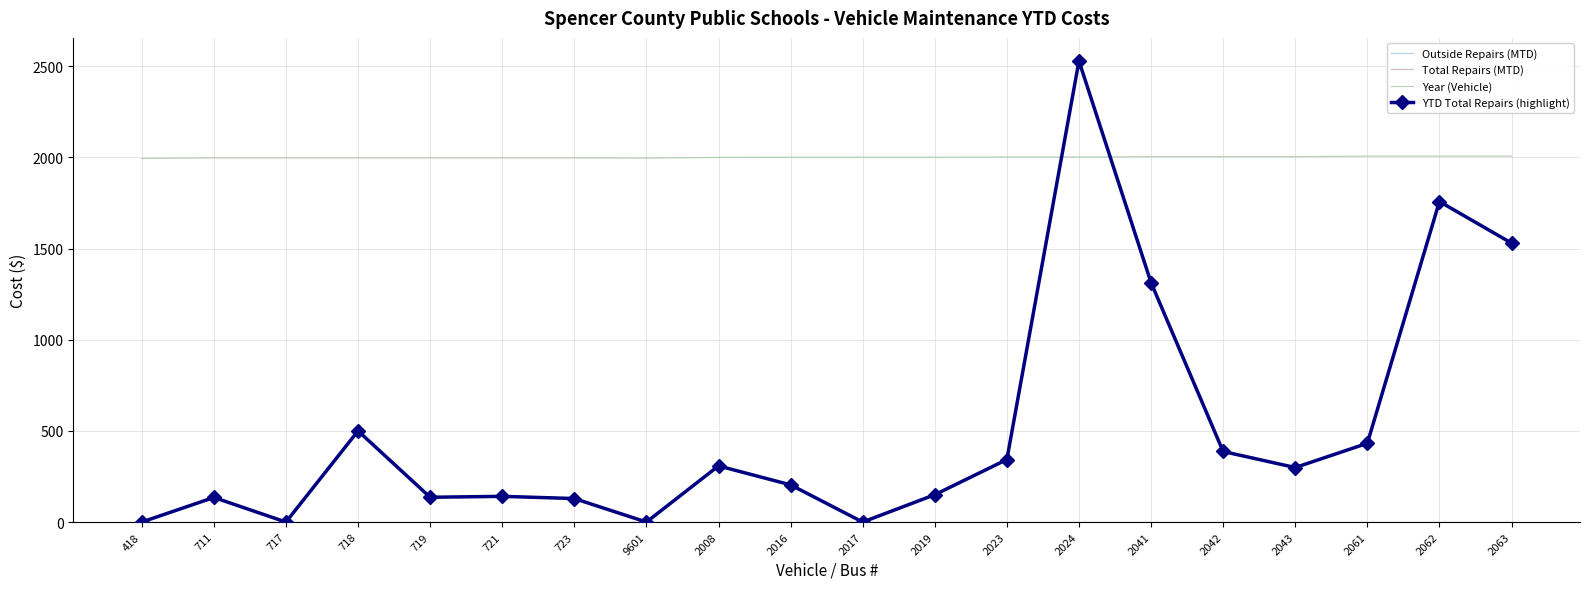

Which series changed the most between 718 and 2019?

YTD Total Repairs (highlight)